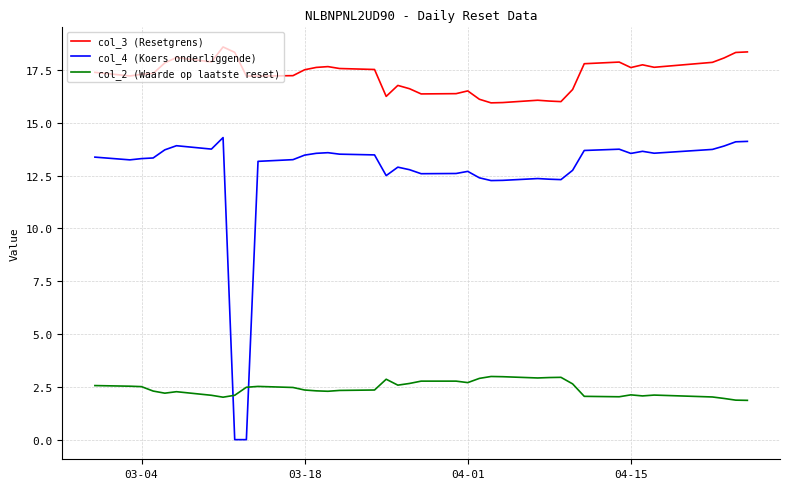

What are all the series names shown in the legend?

col_3 (Resetgrens), col_4 (Koers onderliggende), col_2 (Waarde op laatste reset)